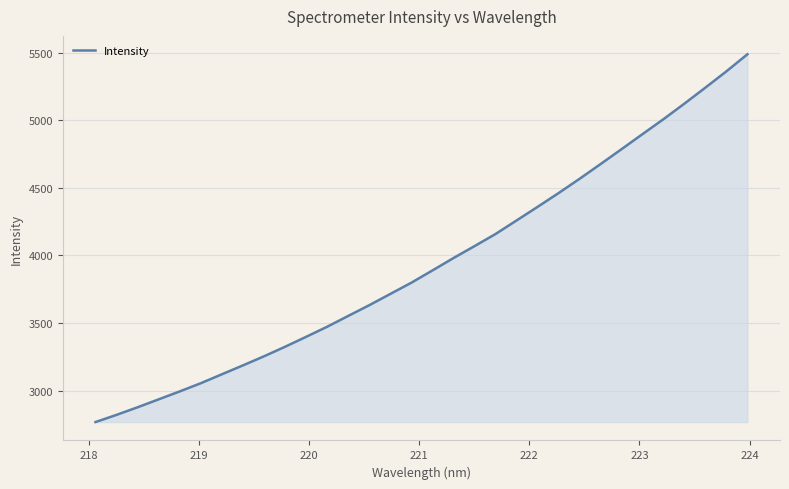

Does the chart display data point markers on the line(s)?

No